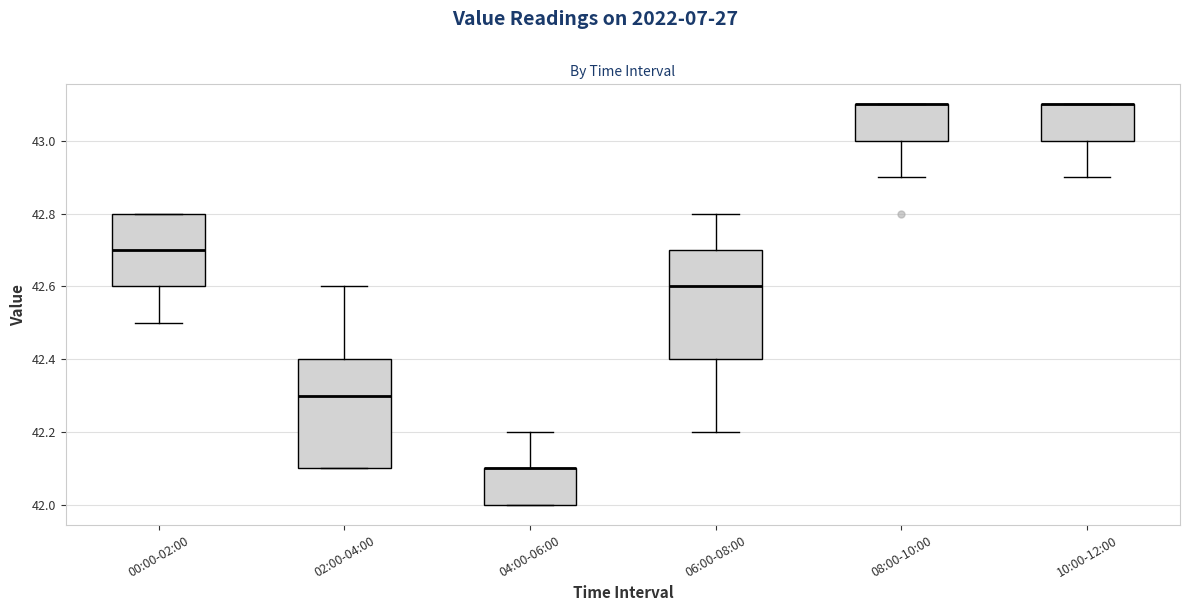

Reading left to right, read every box against the y-axis: the position of its median line, the range the box covers, and the ends of its whiskers. The values are not printed on the chart, so give them approximately, as read against the axis.

00:00-02:00: median 42.7, box 42.6 to 42.8, whiskers 42.5 to 42.8
02:00-04:00: median 42.3, box 42.1 to 42.4, whiskers 42.1 to 42.6
04:00-06:00: median 42.1 (drawn on the box's upper edge), box 42.0 to 42.1, whiskers 42.0 to 42.2
06:00-08:00: median 42.6, box 42.4 to 42.7, whiskers 42.2 to 42.8
08:00-10:00: median 43.1 (drawn on the box's upper edge), box 43.0 to 43.1, whiskers 42.9 to 43.1
10:00-12:00: median 43.1 (drawn on the box's upper edge), box 43.0 to 43.1, whiskers 42.9 to 43.1